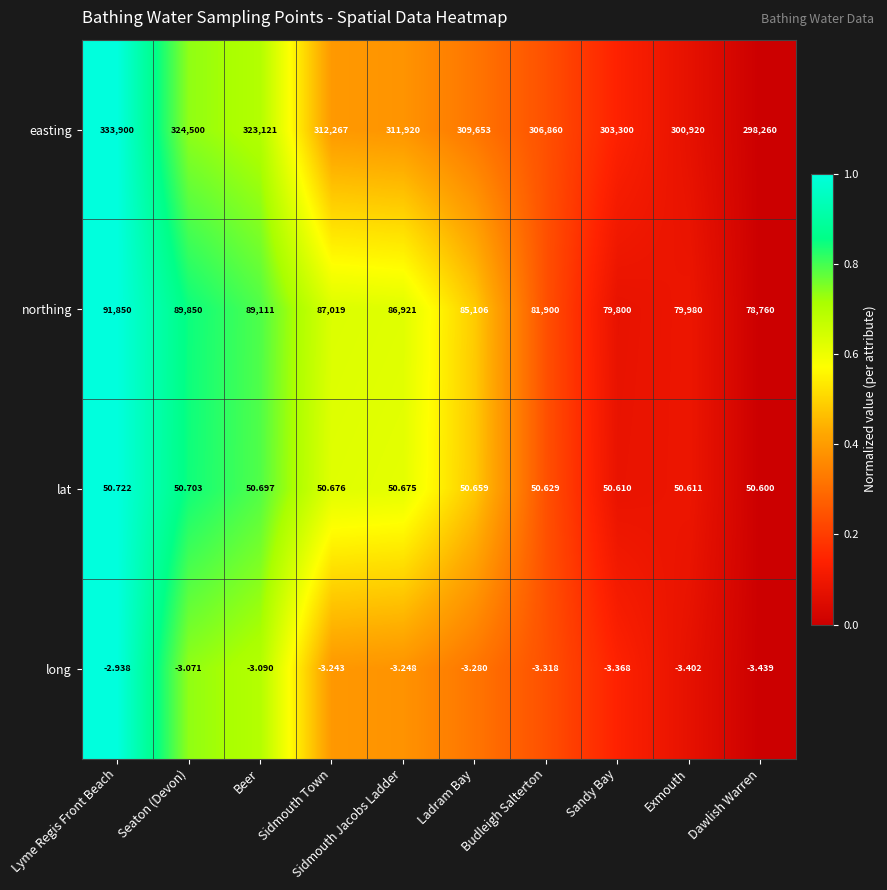

Which category has the lowest value across all series?

Dawlish Warren